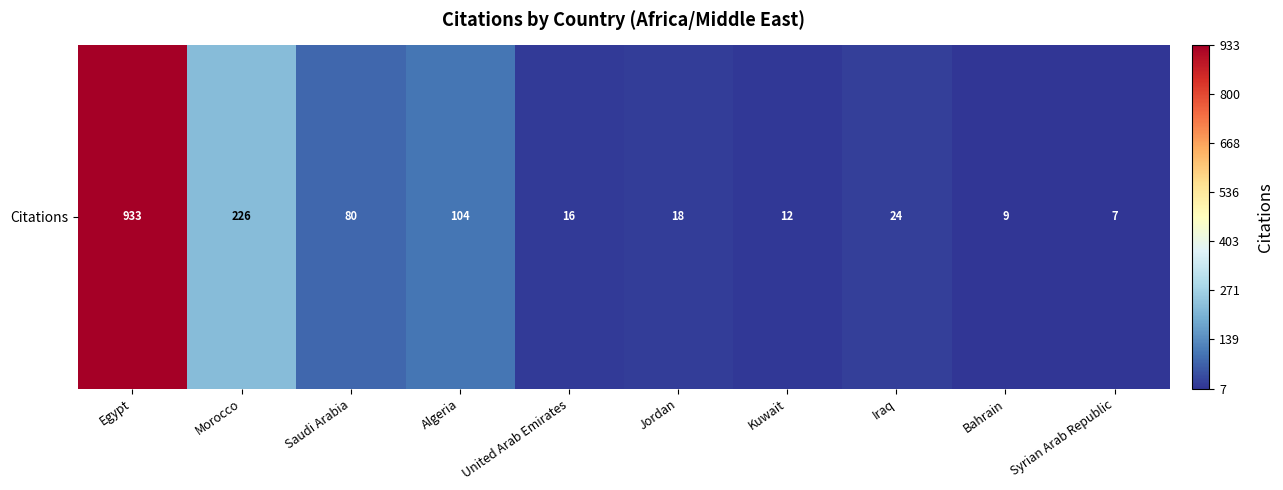

Where is the data nearest to the value 470?

Morocco